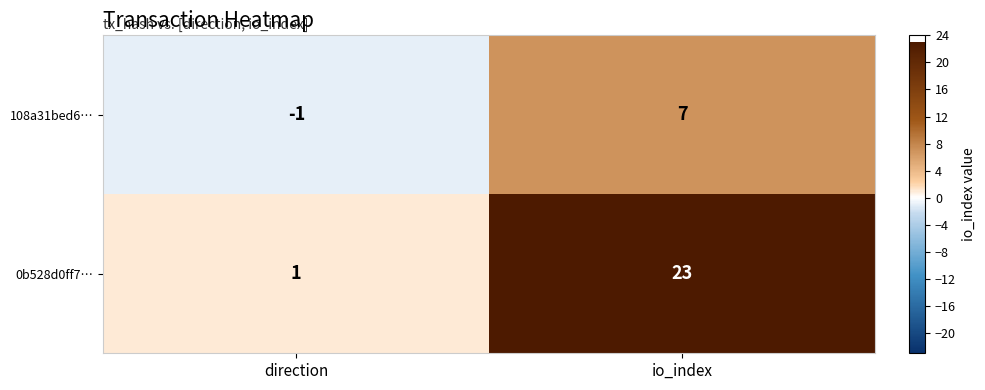

Which series has the largest total across all categories?

0b528d0ff7…